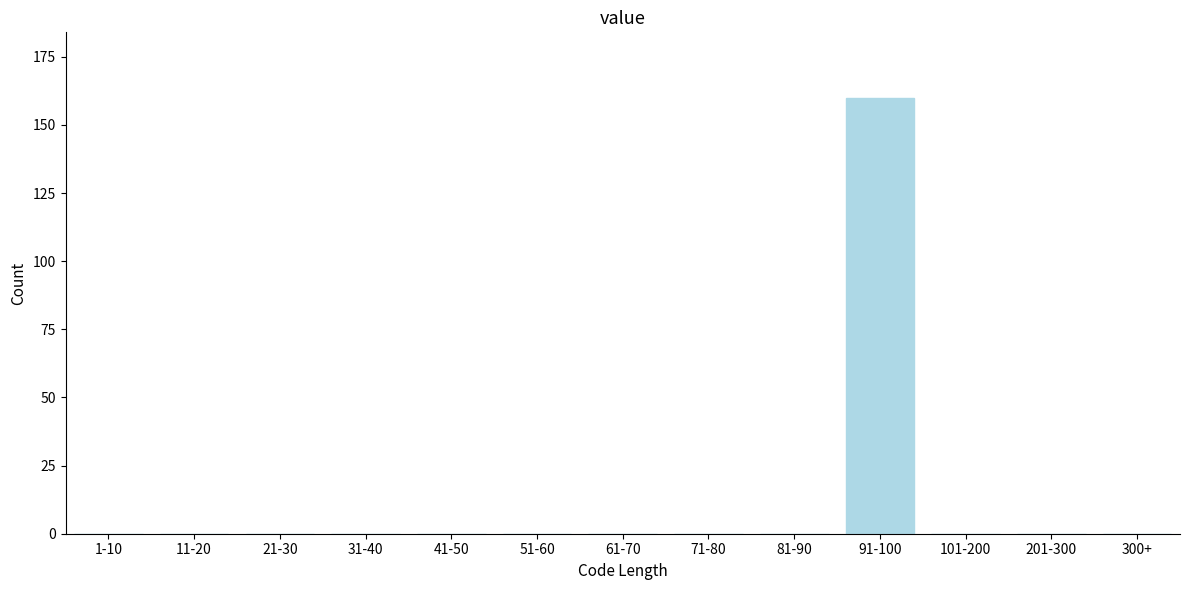

Reading right to left, list all the values displayed in this chart.

300+=0	201-300=0	101-200=0	91-100=160	81-90=0	71-80=0	61-70=0	51-60=0	41-50=0	31-40=0	21-30=0	11-20=0	1-10=0